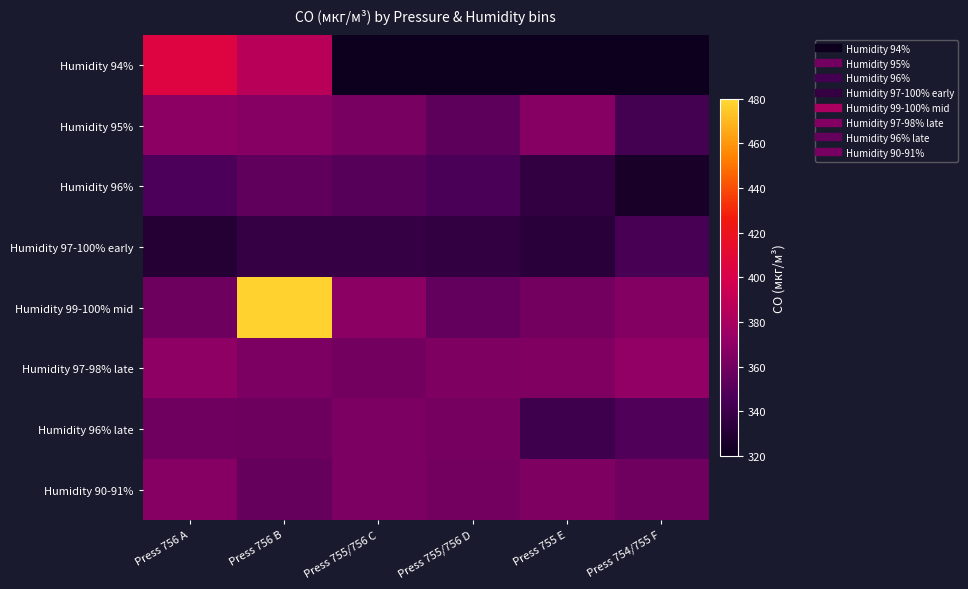

What is the total value across all series at Press 754/755 F?

2458.7